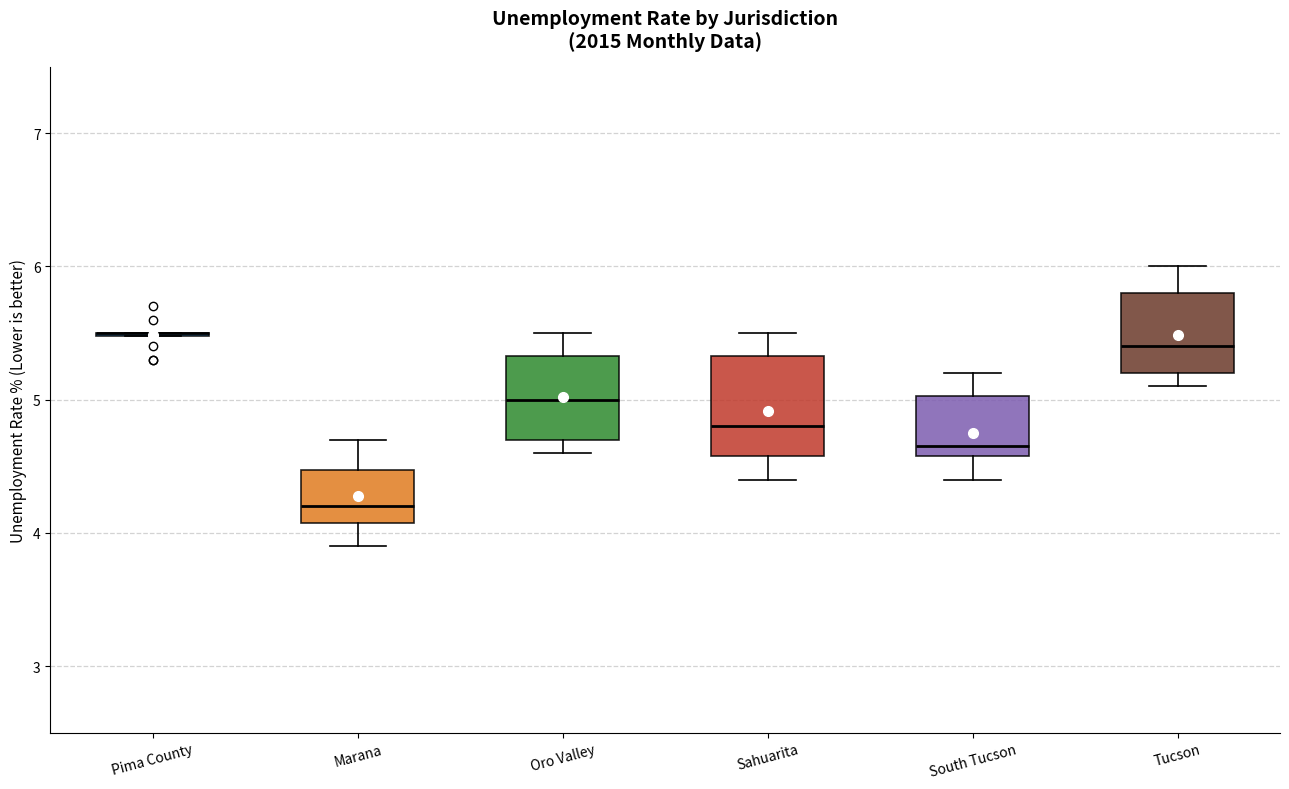

Reading left to right, read every box against the y-axis: the position of its median line, the range the box covers, and the ends of its whiskers. The values are not printed on the chart, so give them approximately, as read against the axis.

Pima County: box collapsed to a line at 5.5, whiskers 5.5 to 5.5
Marana: median 4.2, box 4.1 to 4.5, whiskers 3.9 to 4.7
Oro Valley: median 5.0, box 4.7 to 5.3, whiskers 4.6 to 5.5
Sahuarita: median 4.8, box 4.6 to 5.3, whiskers 4.4 to 5.5
South Tucson: median 4.7, box 4.6 to 5.0, whiskers 4.4 to 5.2
Tucson: median 5.4, box 5.2 to 5.8, whiskers 5.1 to 6.0